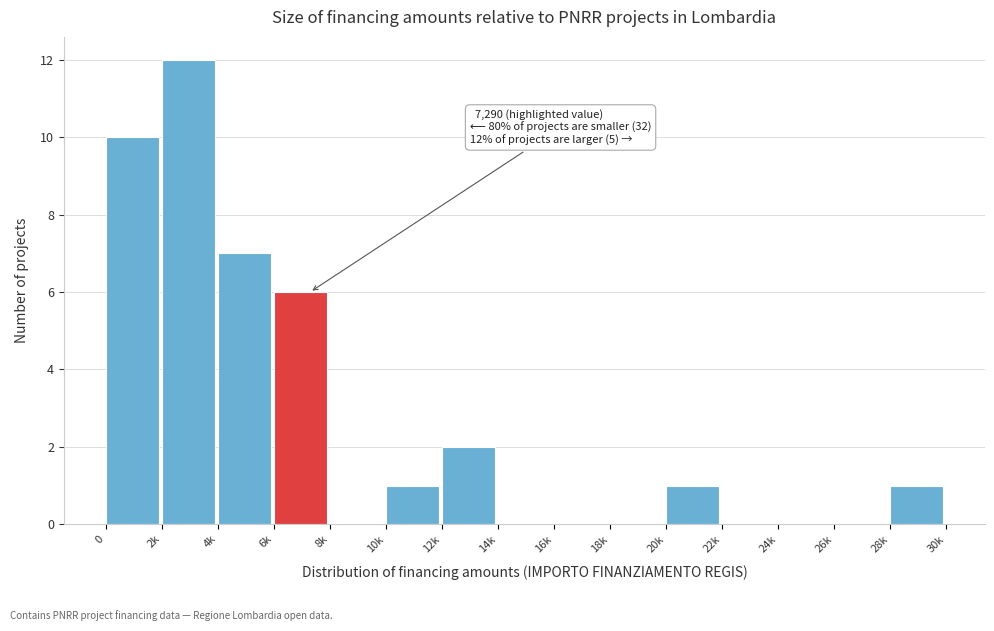

Reading left to right, transcribe all the data shown in this chart.

0=10	2k=12	4k=7	6k=6	8k=0	10k=1	12k=2	14k=0	16k=0	18k=0	20k=1	22k=0	24k=0	26k=0	28k=1